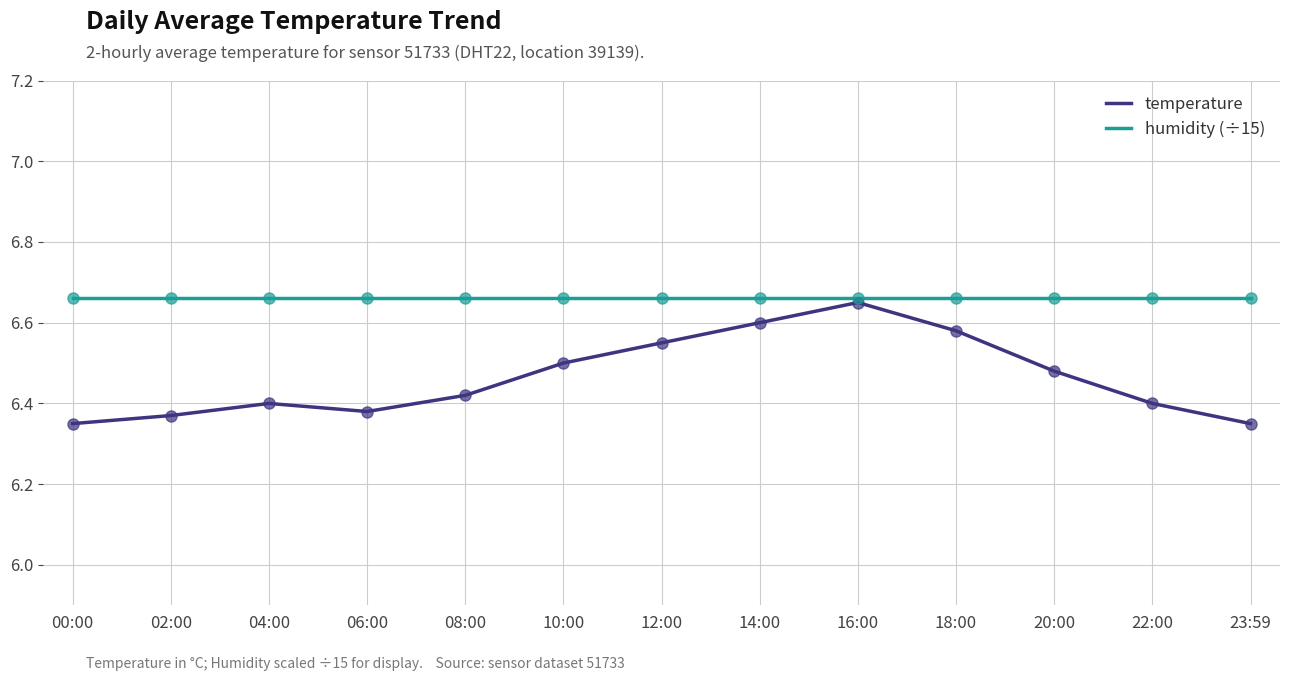

At which category is the sum across all series the highest?

16:00